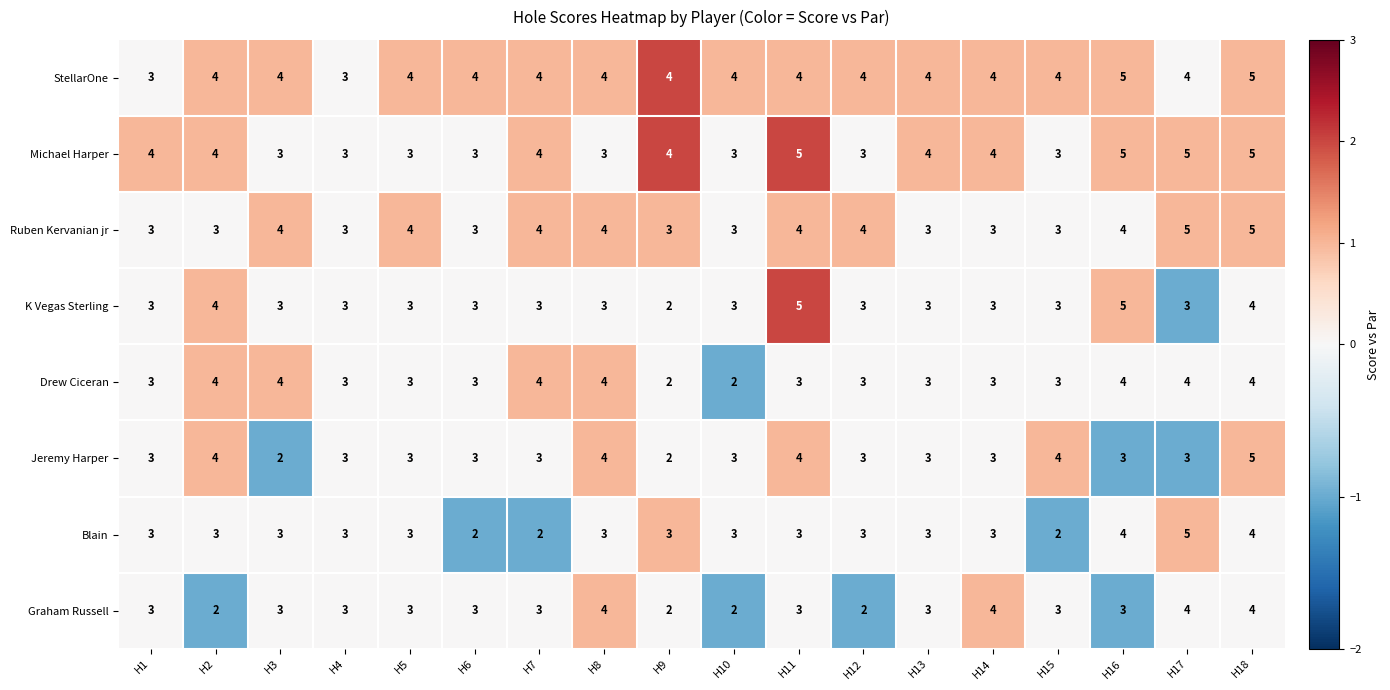

Is it true that Blain equals 1 at H18?

False